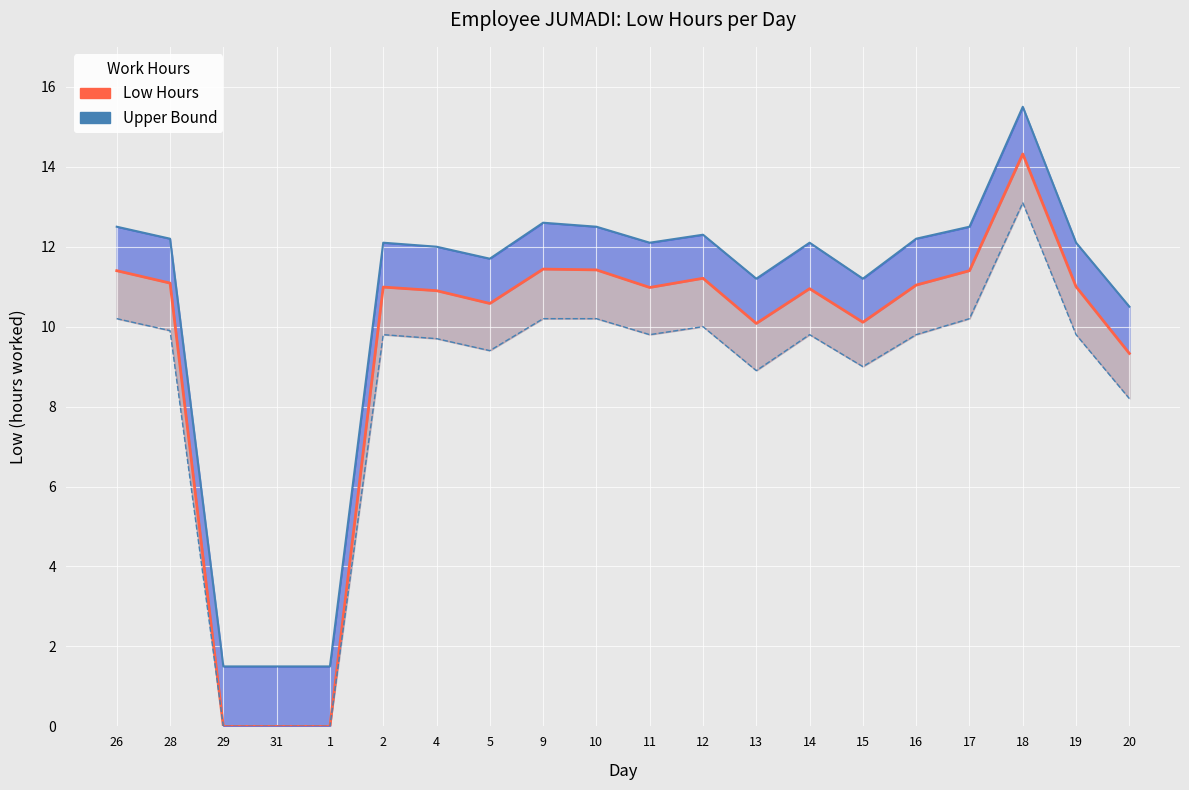

What is the maximum value shown in the chart?

15.5